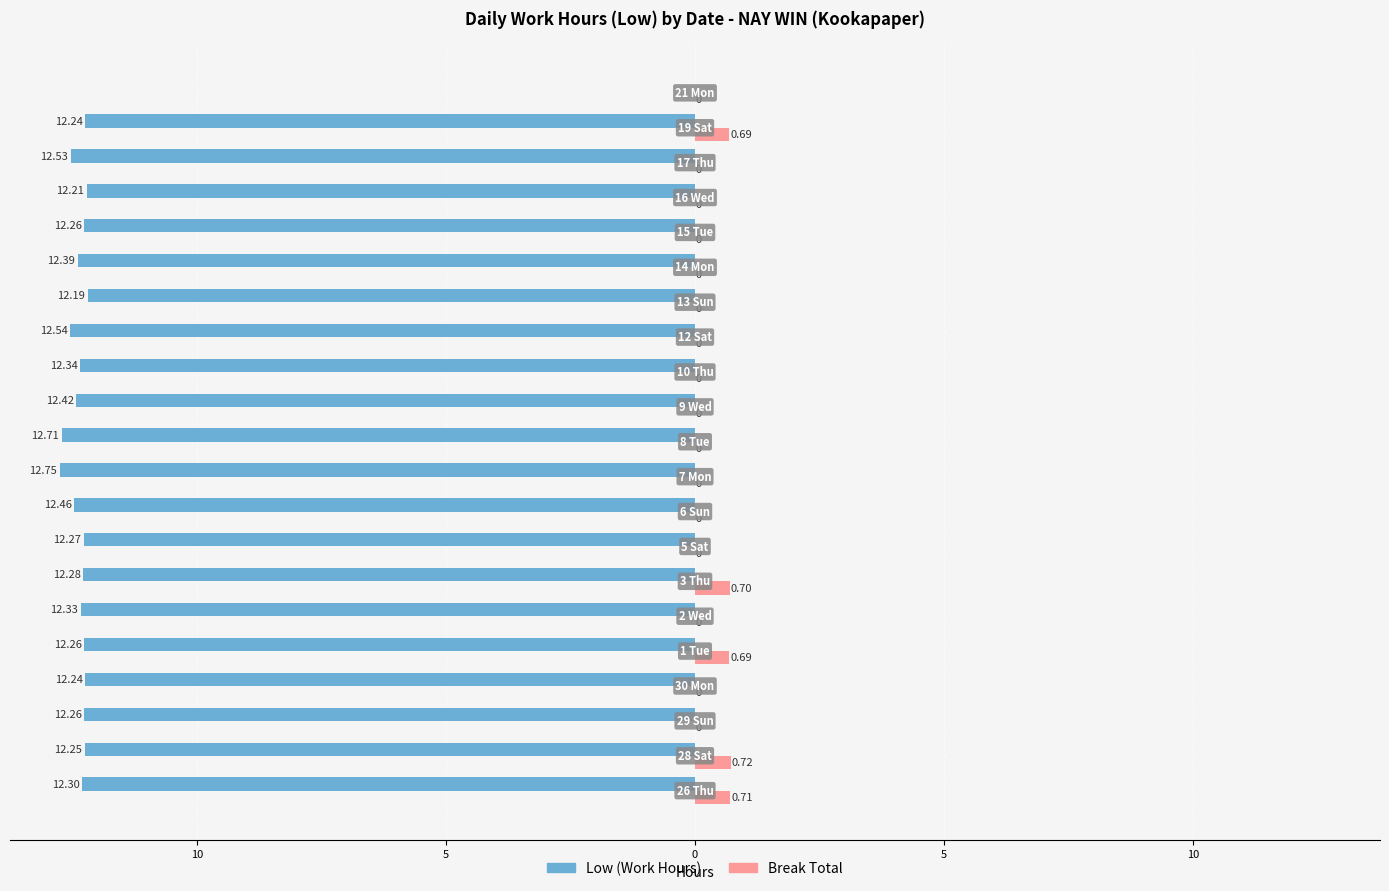

What are all the series names shown in the legend?

Low (Work Hours), Break Total